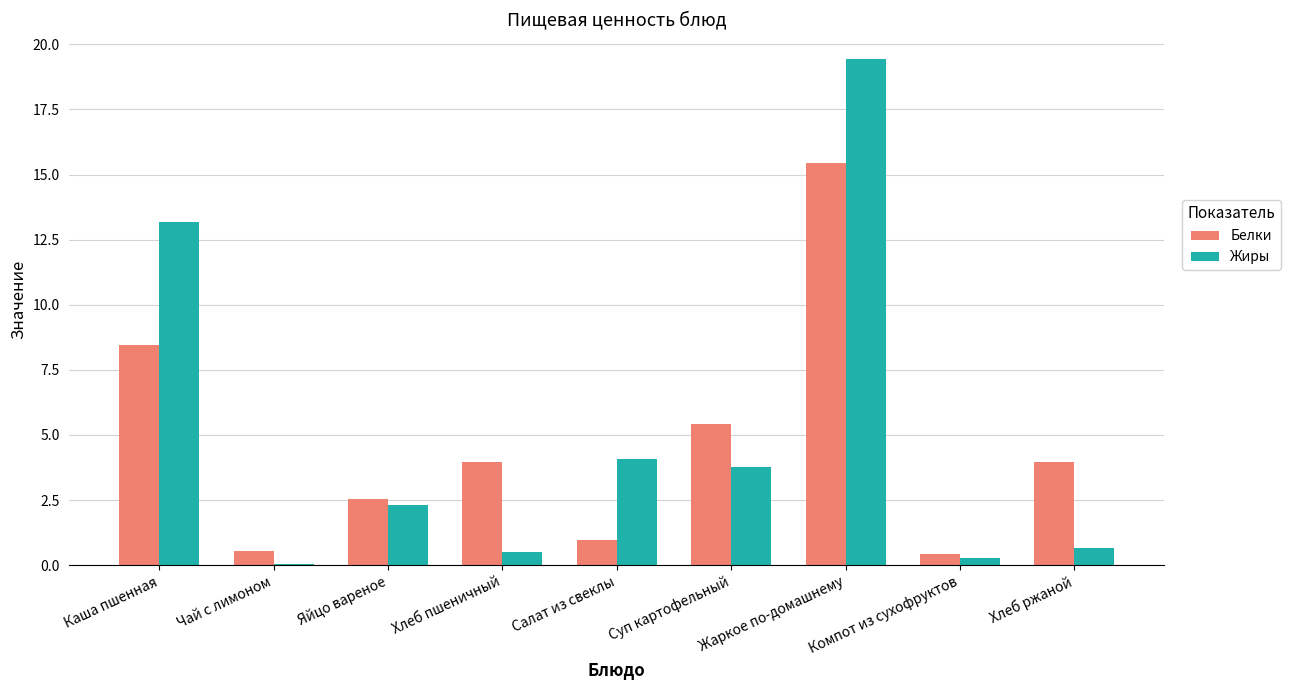

What is the sum of the Жиры values at Яйцо вареное and Суп картофельный?

6.1